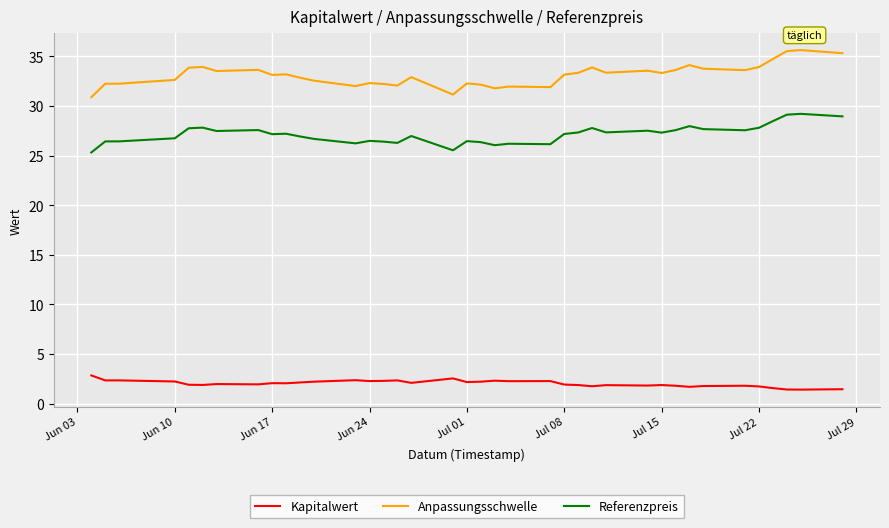

True or false: Anpassungsschwelle and Referenzpreis cross at least once.

False